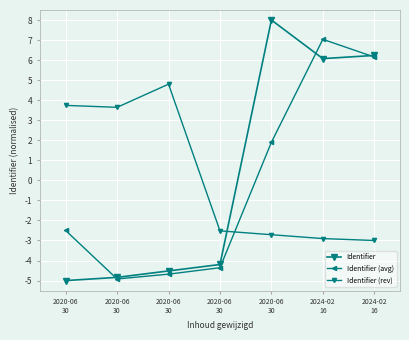

What is the smallest value displayed?

-5.0